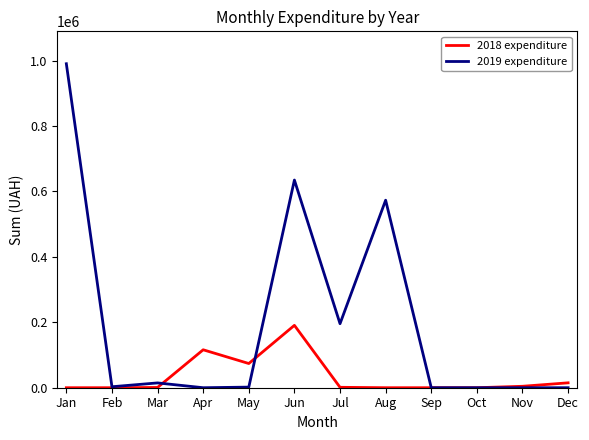

What is the total value across all series at Jan?

990196.6